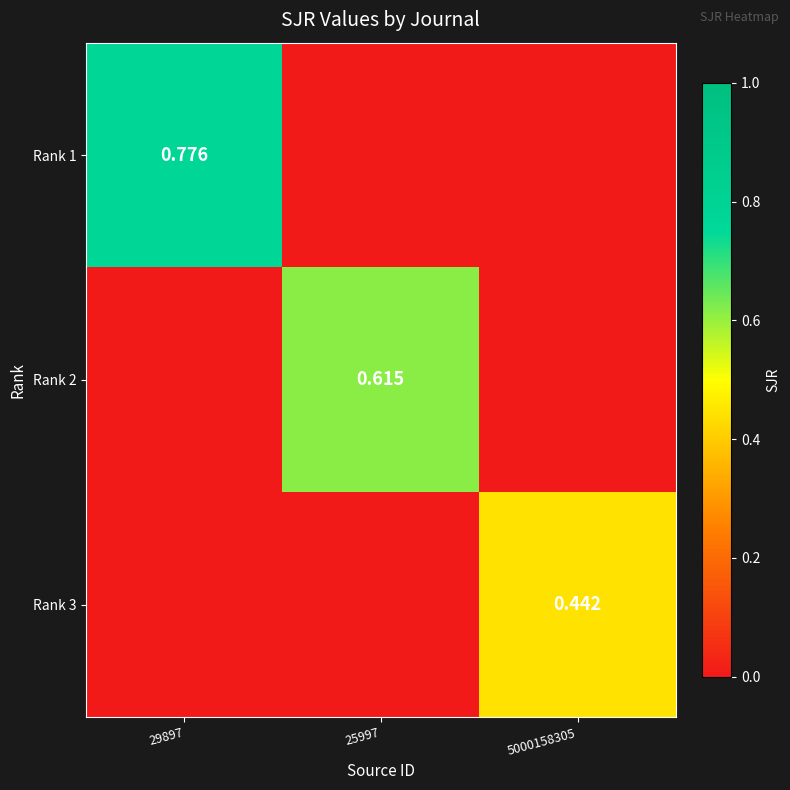

How many distinct data groups are displayed?

3